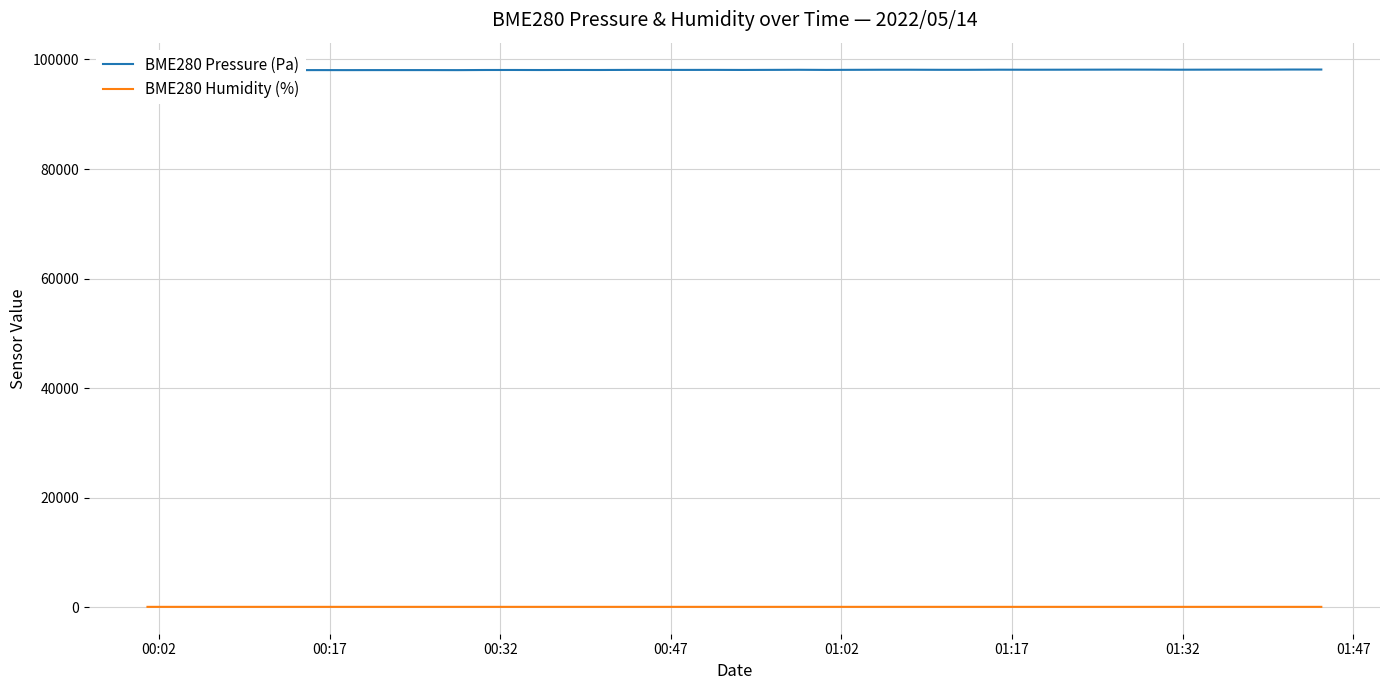

How many interior local peaks does the BME280 Humidity (%) series have?

9